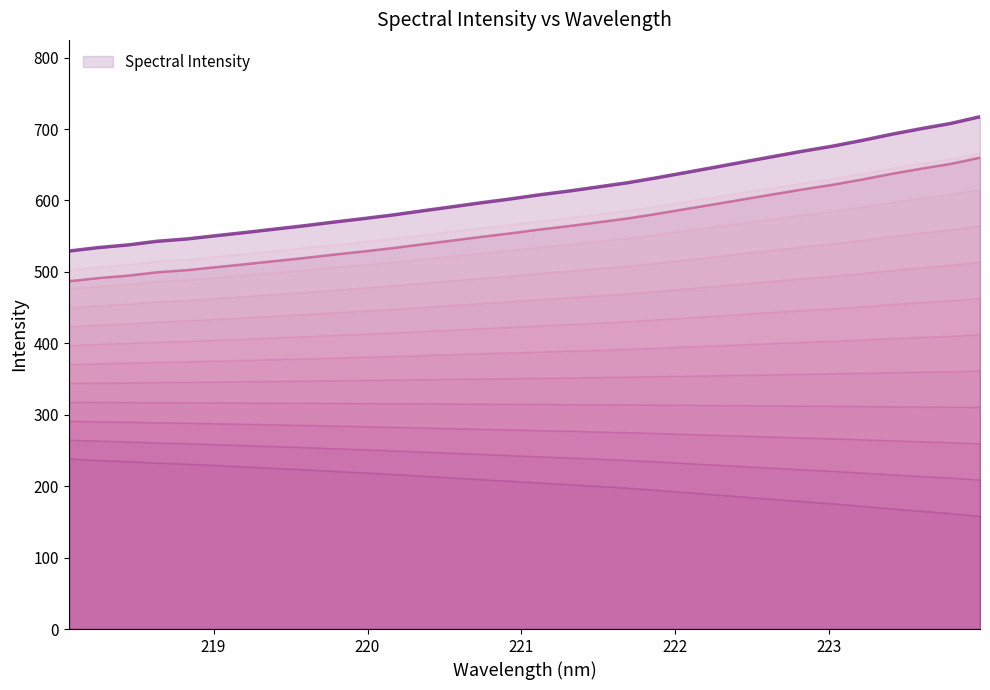

At which category does the chart reach its peak across all series?

223.9802